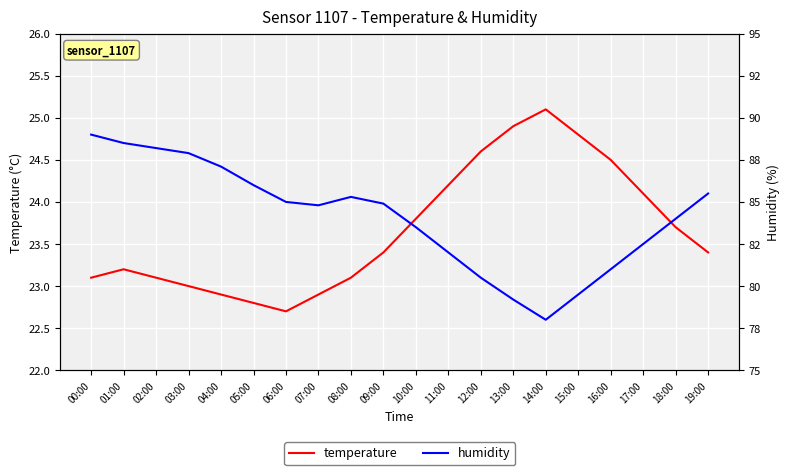

True or false: humidity and temperature cross at least once.

False